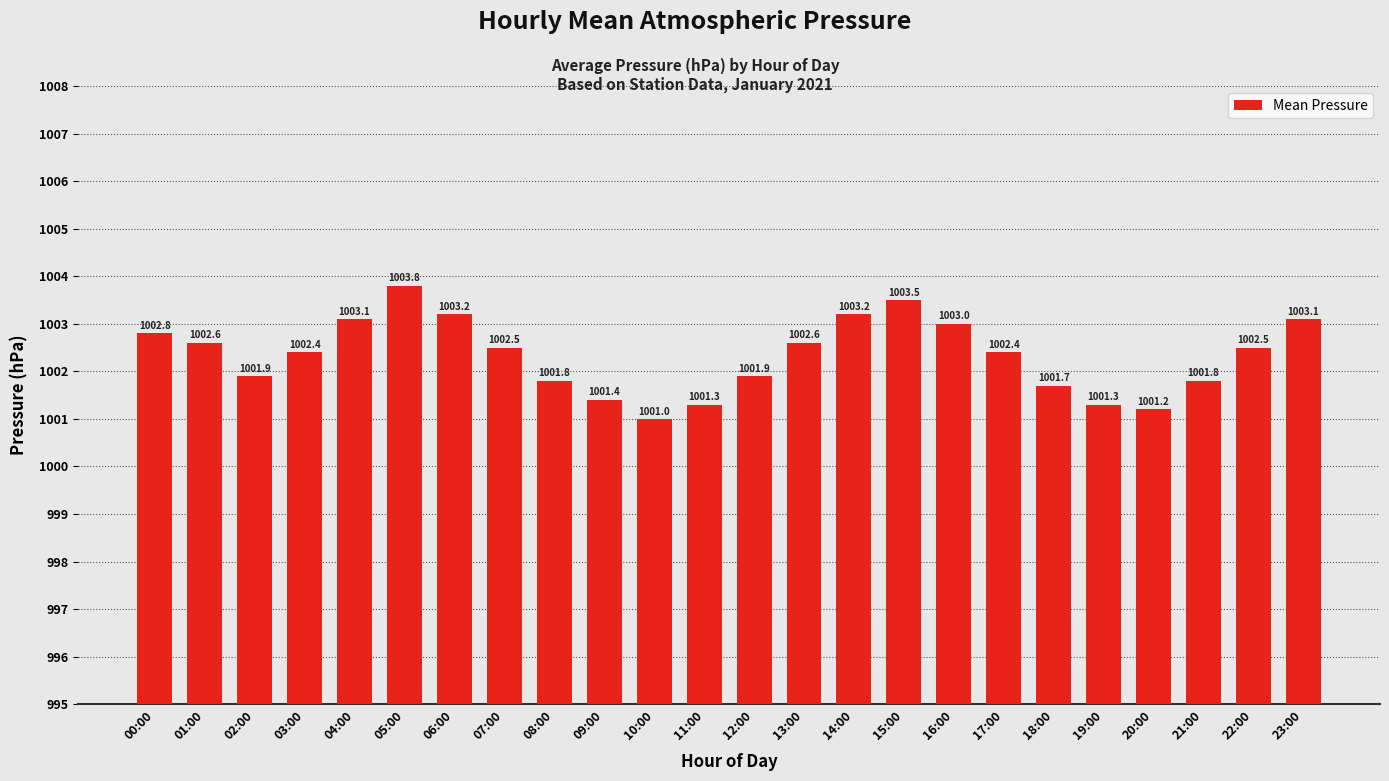

What is the approximate value at 20:00?

1001.2